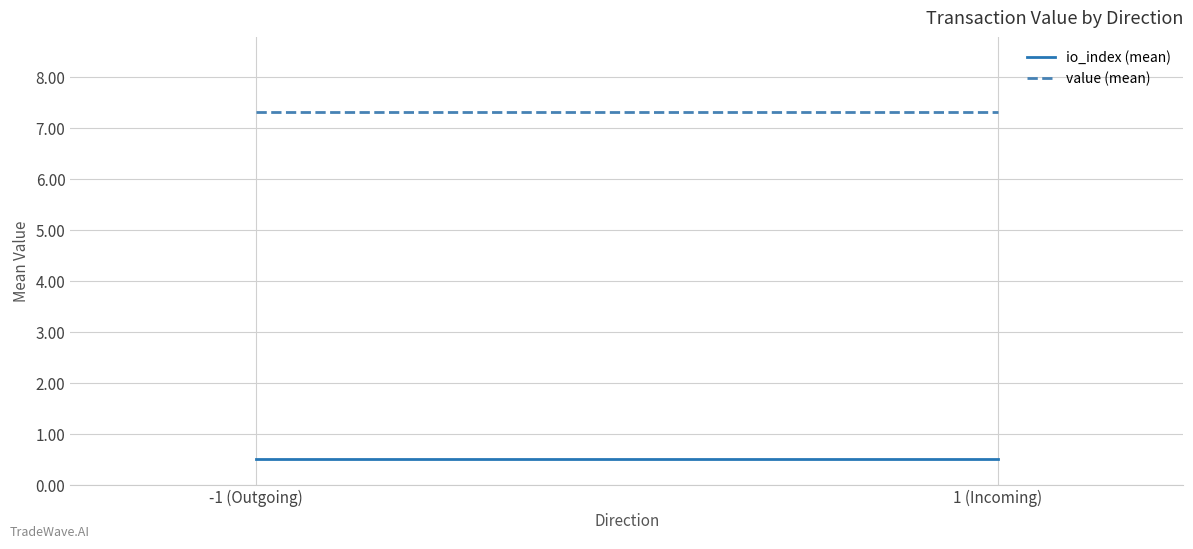

The value of value (mean) at -1 (Outgoing) is 4.9. True or false?

False